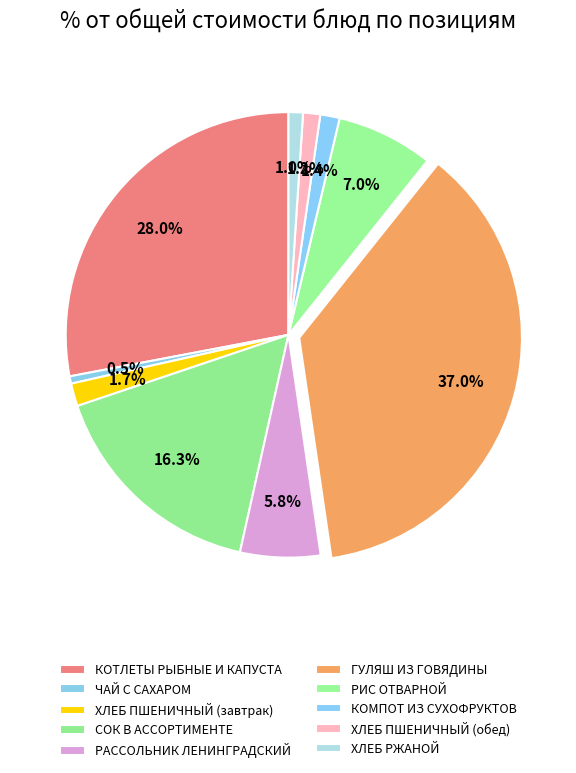

What percentage do КОМПОТ ИЗ СУХОФРУКТОВ and СОК В АССОРТИМЕНТЕ together represent?

17.7%